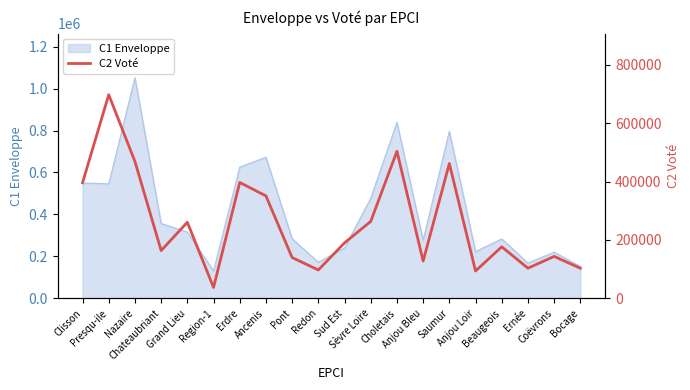

The chart shows a value of 37000 at Region-1. True or false?

True